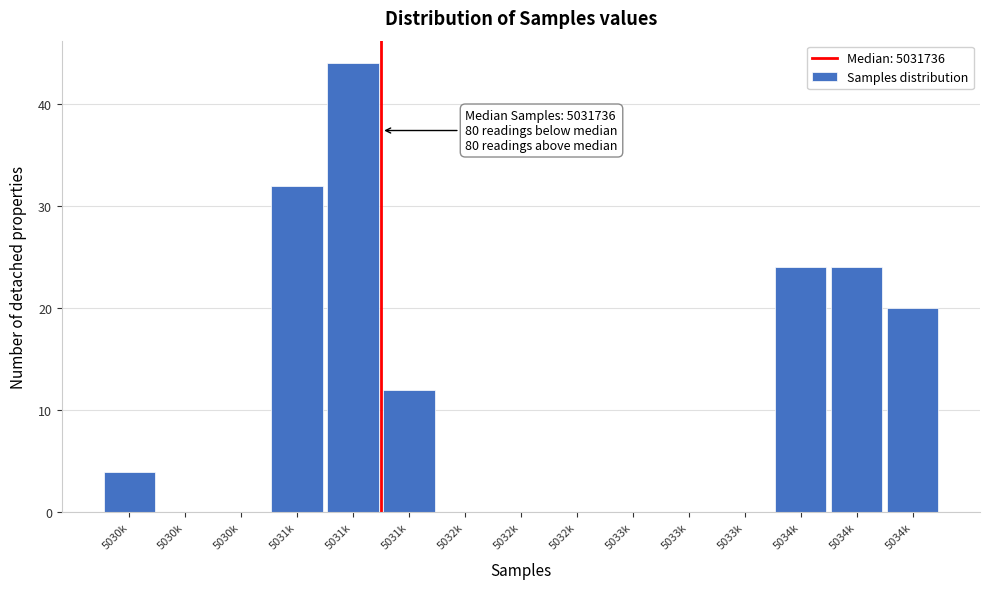

How many categories are shown in the chart?

15